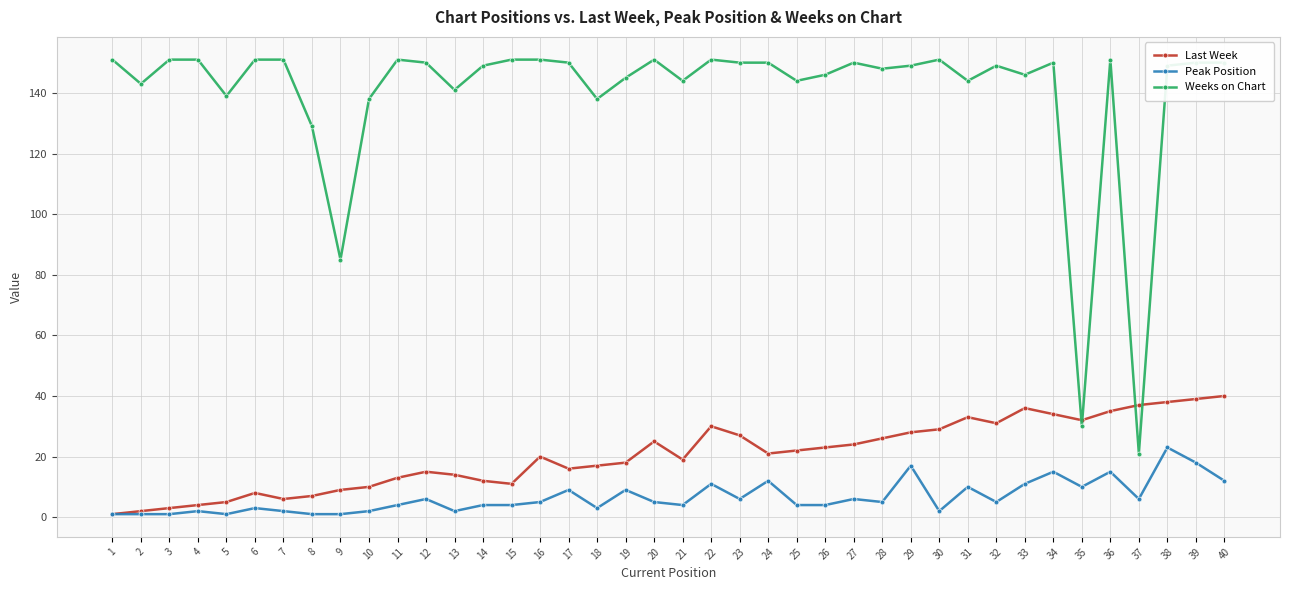

Is it true that Peak Position equals 5 at 28?

True